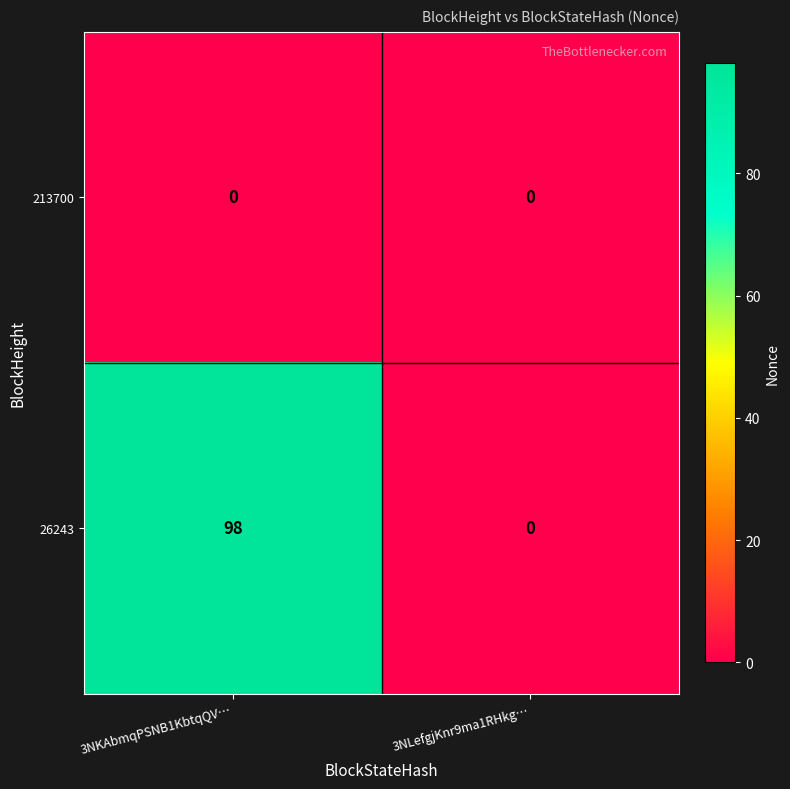

What is the average value of the 26243 series?

49